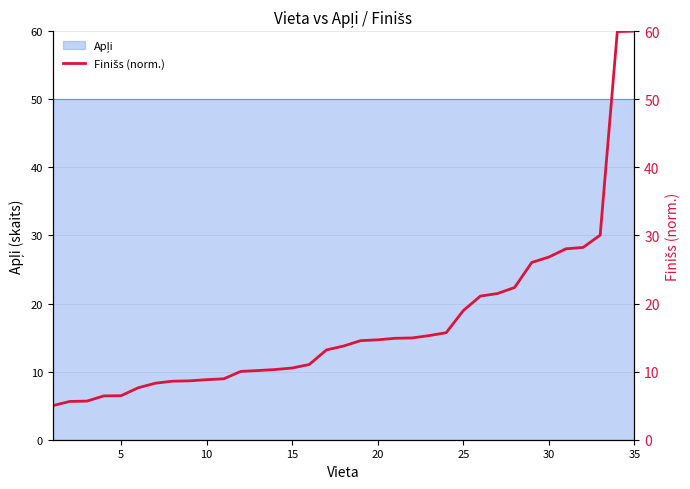

What is the approximate value at 10?

8.9